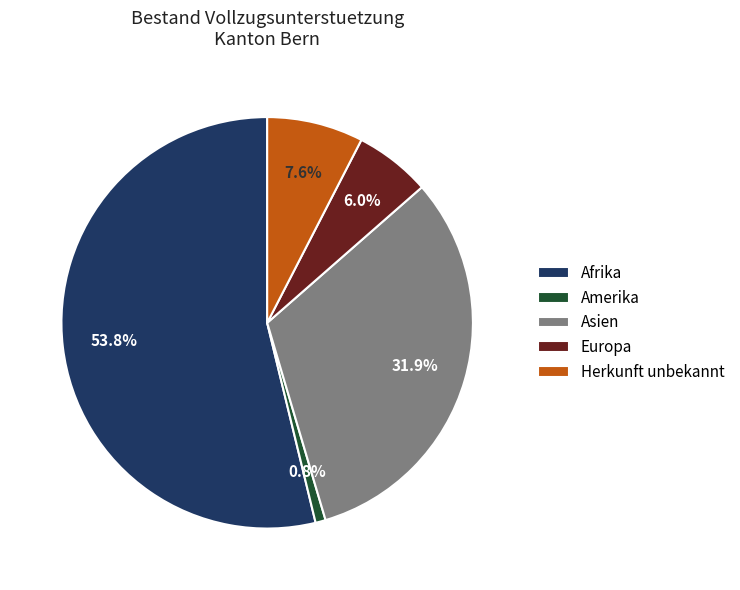

Is Afrika the majority of the pie?

Yes